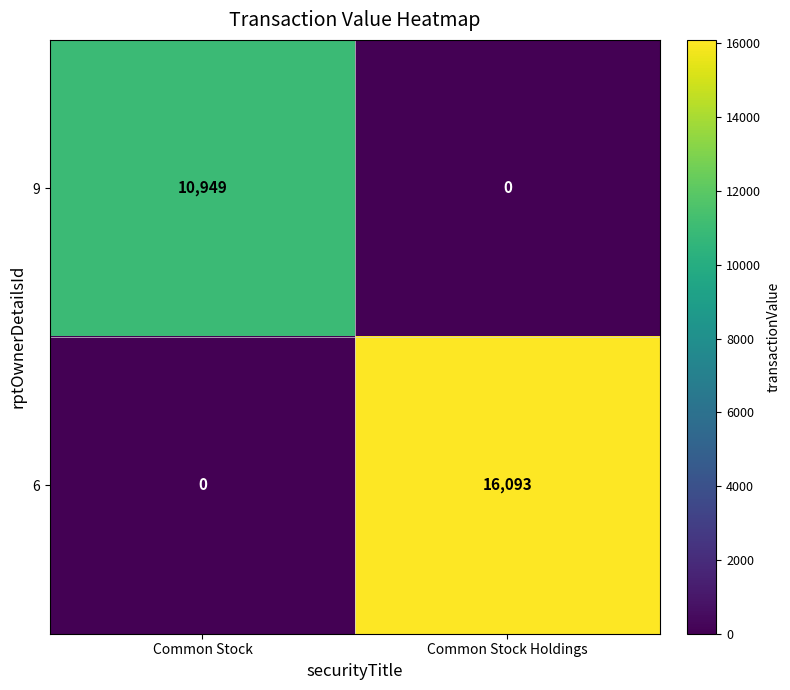

What is the difference between the maximum and minimum values in the 6 series?

16093